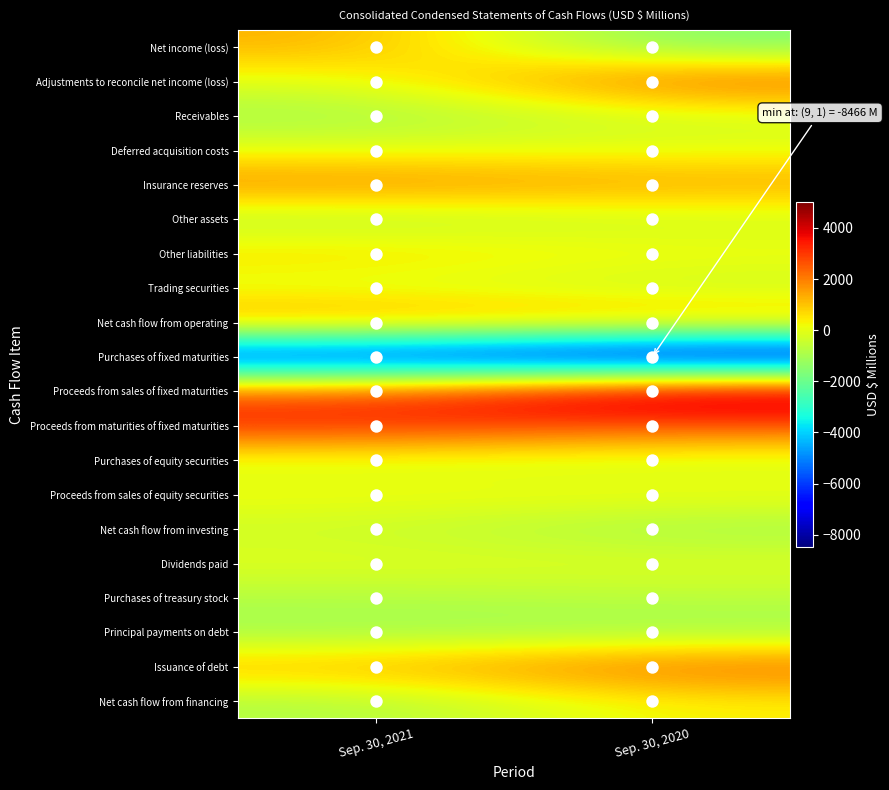

Reading left to right, what are all the values shown in this chart?

Net income (loss): Sep. 30, 2021=1332	Sep. 30, 2020=-1728
Adjustments to reconcile net income (loss): Sep. 30, 2021=-85	Sep. 30, 2020=2503
Receivables: Sep. 30, 2021=-1115	Sep. 30, 2020=-273
Deferred acquisition costs: Sep. 30, 2021=-15	Sep. 30, 2020=-36
Insurance reserves: Sep. 30, 2021=1891	Sep. 30, 2020=1479
Other assets: Sep. 30, 2021=-853	Sep. 30, 2020=-411
Other liabilities: Sep. 30, 2021=701	Sep. 30, 2020=238
Trading securities: Sep. 30, 2021=-180	Sep. 30, 2020=-481
Net cash flow from operating: Sep. 30, 2021=1676	Sep. 30, 2020=1291
Purchases of fixed maturities: Sep. 30, 2021=-7127	Sep. 30, 2020=-8466
Proceeds from sales of fixed maturities: Sep. 30, 2021=2510	Sep. 30, 2020=5023
Proceeds from maturities of fixed maturities: Sep. 30, 2021=3360	Sep. 30, 2020=2706
Purchases of equity securities: Sep. 30, 2021=-242	Sep. 30, 2020=-373
Proceeds from sales of equity securities: Sep. 30, 2021=237	Sep. 30, 2020=275
Net cash flow from investing: Sep. 30, 2021=-424	Sep. 30, 2020=-1108
Dividends paid: Sep. 30, 2021=-49	Sep. 30, 2020=-53
Purchases of treasury stock: Sep. 30, 2021=-825	Sep. 30, 2020=-678
Principal payments on debt: Sep. 30, 2021=-1154	Sep. 30, 2020=-1157
Issuance of debt: Sep. 30, 2021=1199	Sep. 30, 2020=2393
Net cash flow from financing: Sep. 30, 2021=-913	Sep. 30, 2020=367